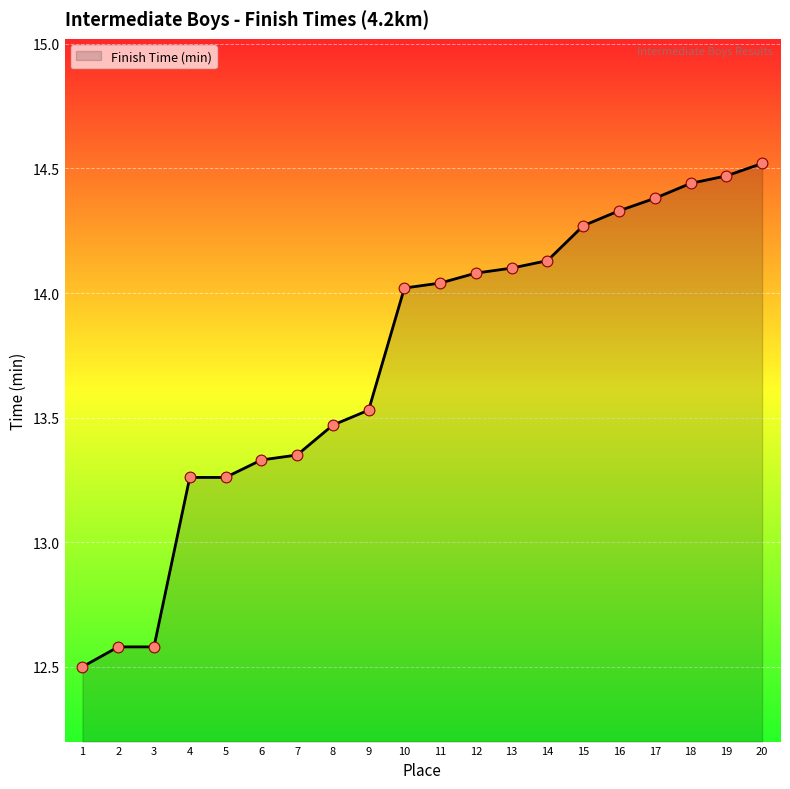

What is the change in value from 3 to 11?

+1.5